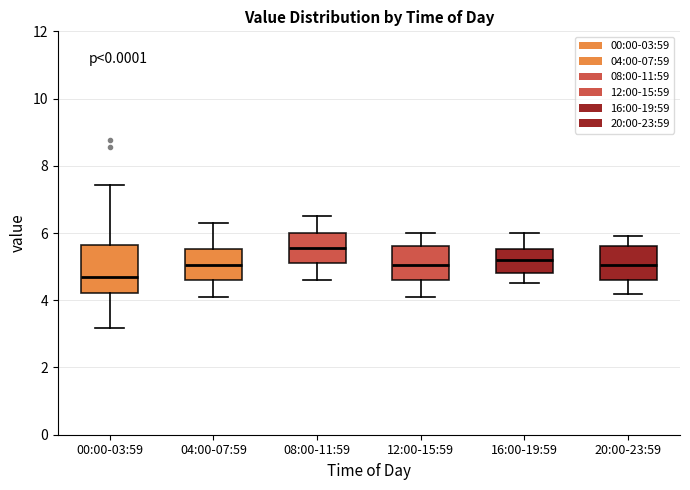

Reading left to right, transcribe this box plot: for each box, give where its median line is, the range the box spans, and where its two whiskers end, as read against the y-axis. The values are not printed on the chart, so give them approximately, as read against the axis.

00:00-03:59: median 4.8, box 4.2 to 5.6, whiskers 3.2 to 7.4
04:00-07:59: median 5.0, box 4.6 to 5.6, whiskers 4.2 to 6.4
08:00-11:59: median 5.6, box 5.2 to 6.0, whiskers 4.6 to 6.6
12:00-15:59: median 5.0, box 4.6 to 5.6, whiskers 4.2 to 6.0
16:00-19:59: median 5.2, box 4.8 to 5.6, whiskers 4.6 to 6.0
20:00-23:59: median 5.0, box 4.6 to 5.6, whiskers 4.2 to 6.0